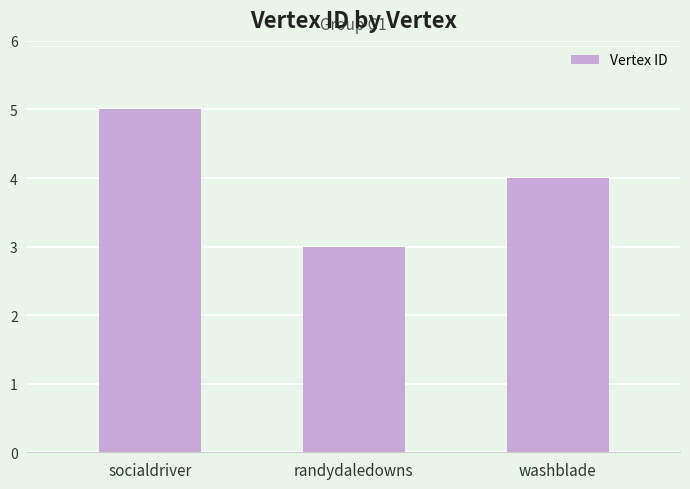

True or false: the data shows 5 at socialdriver.

True